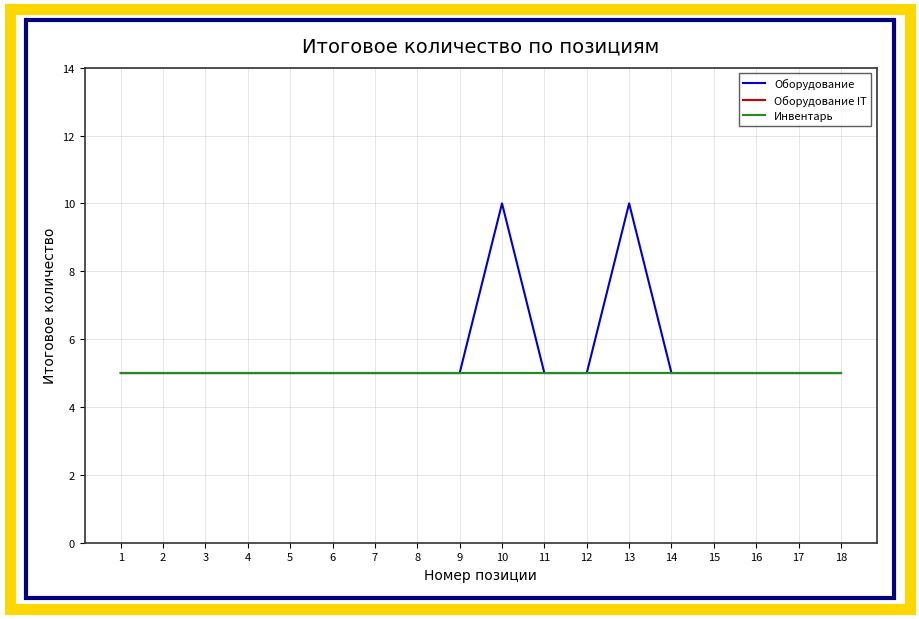

What is the highest value of the Оборудование series?

10